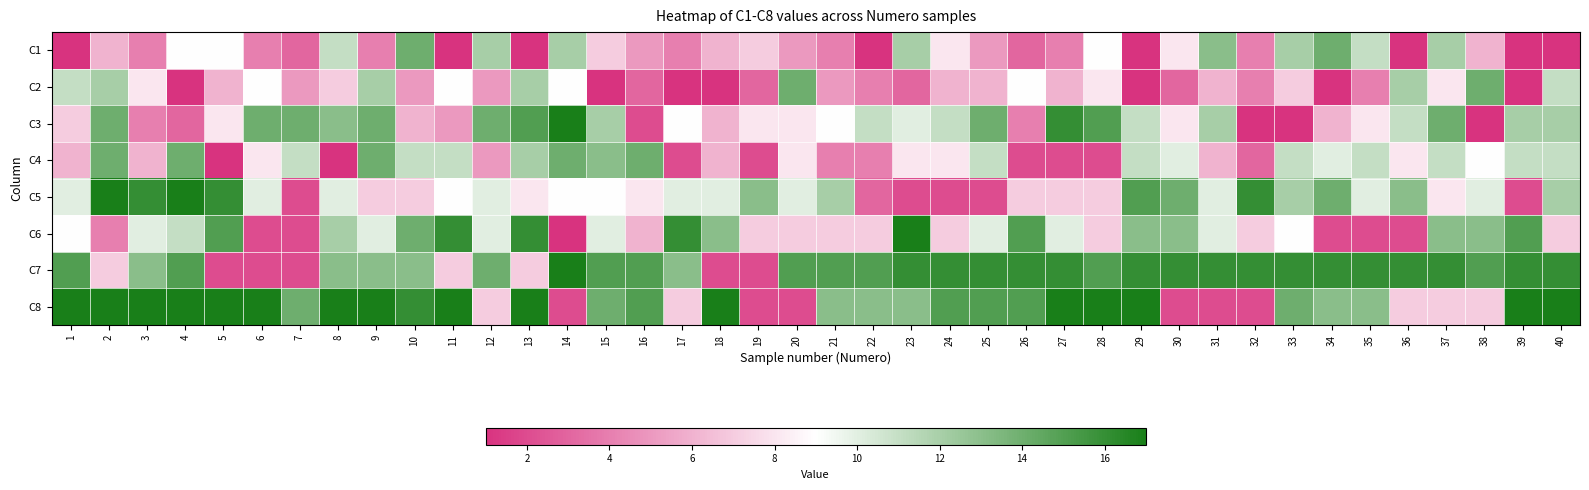

Rank the series by their maximum value, from highest to lowest.

C3, C5, C6, C7, C8, C1, C2, C4